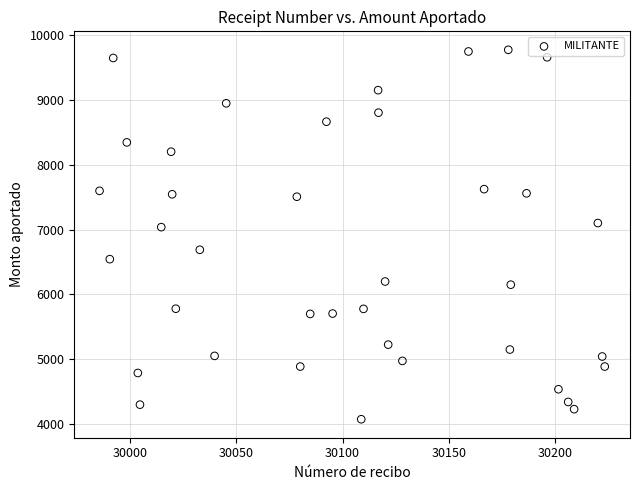

What is the range of X values (max minus min)?

238.1